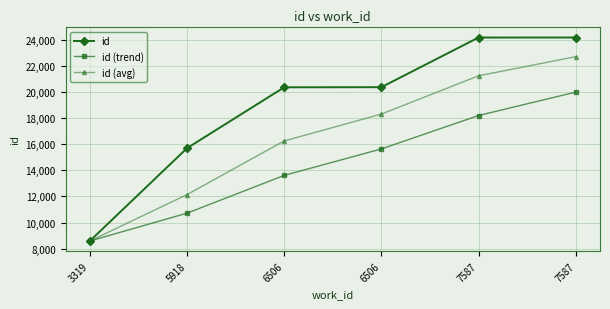

True or false: id (trend) has a value of 6251.9 at 6506.

False